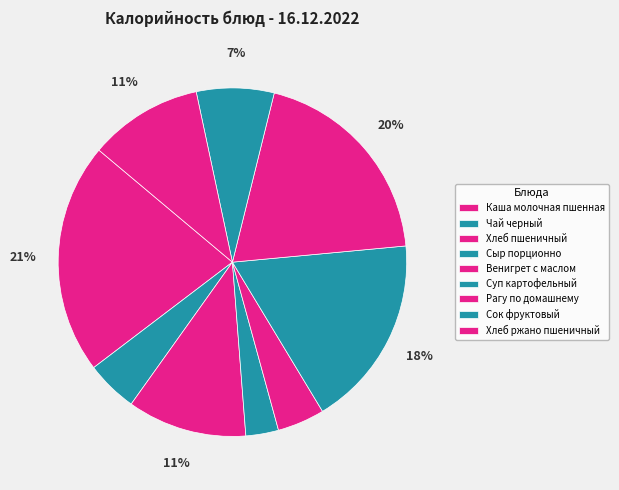

Is there a majority slice in this chart?

No